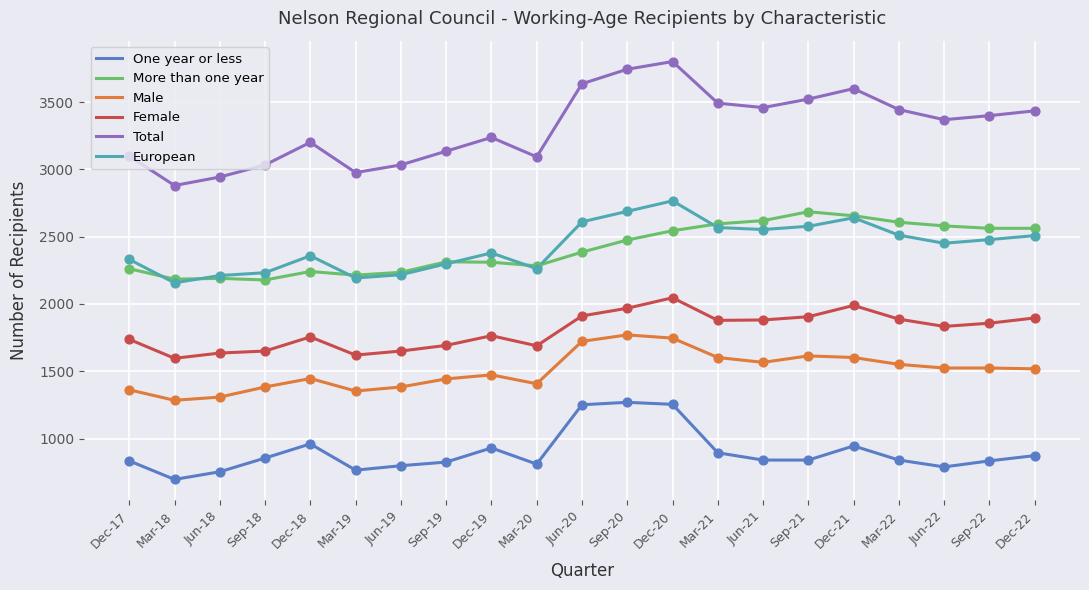

At how many categories does at least one series exceed 1452?

21